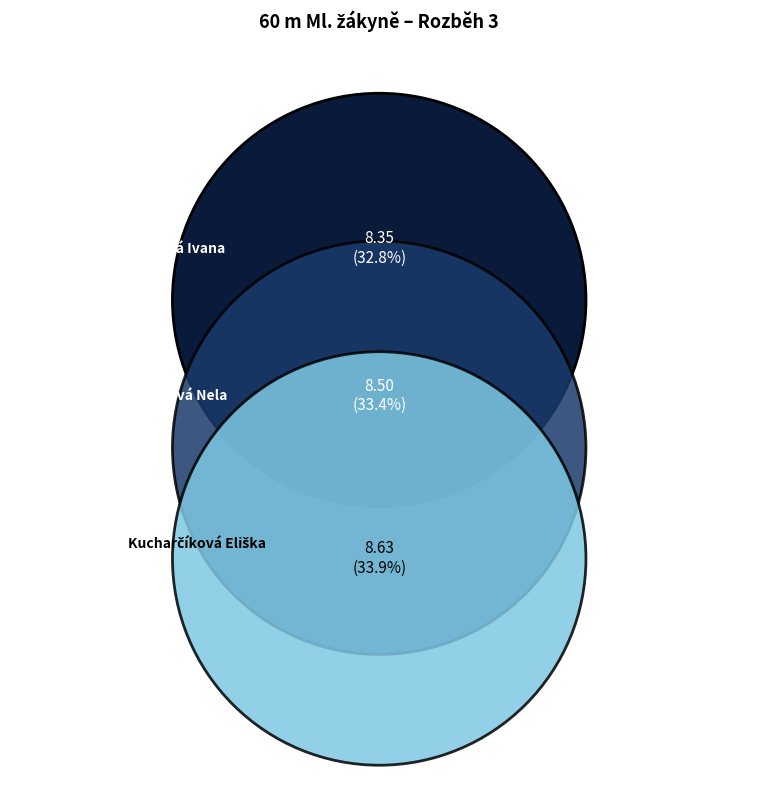

To the nearest percent, what portion does Kucharčíková Eliška represent?

34%